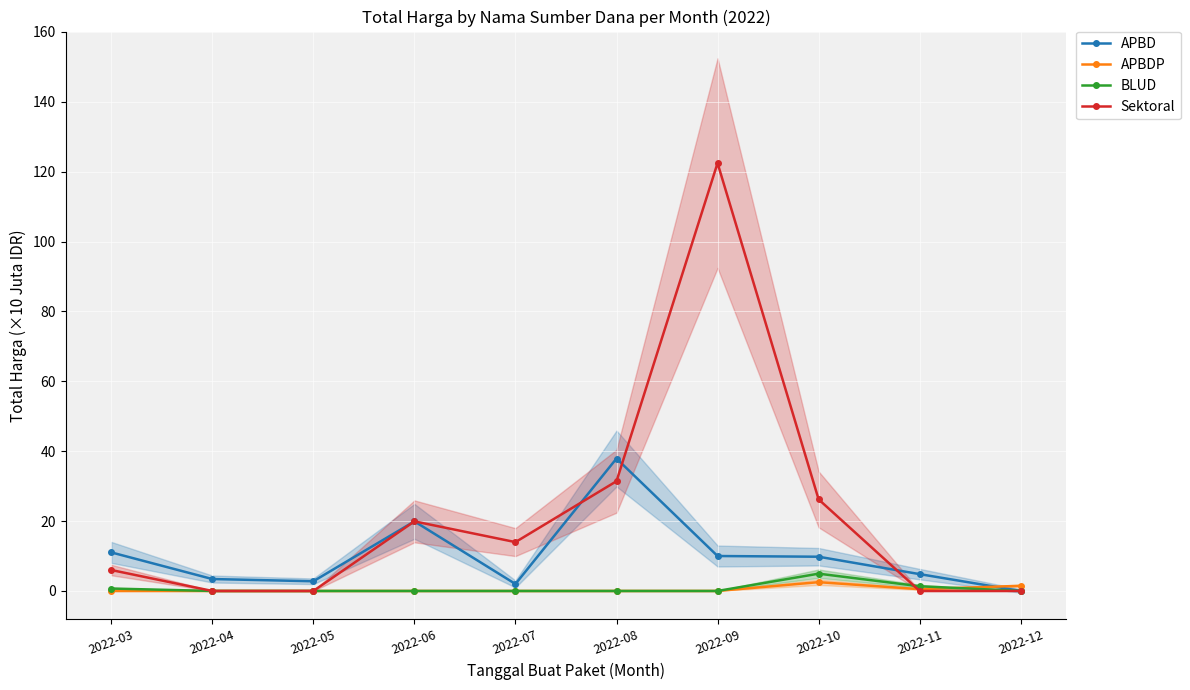

What is the average value of the Sektoral series?

22.0